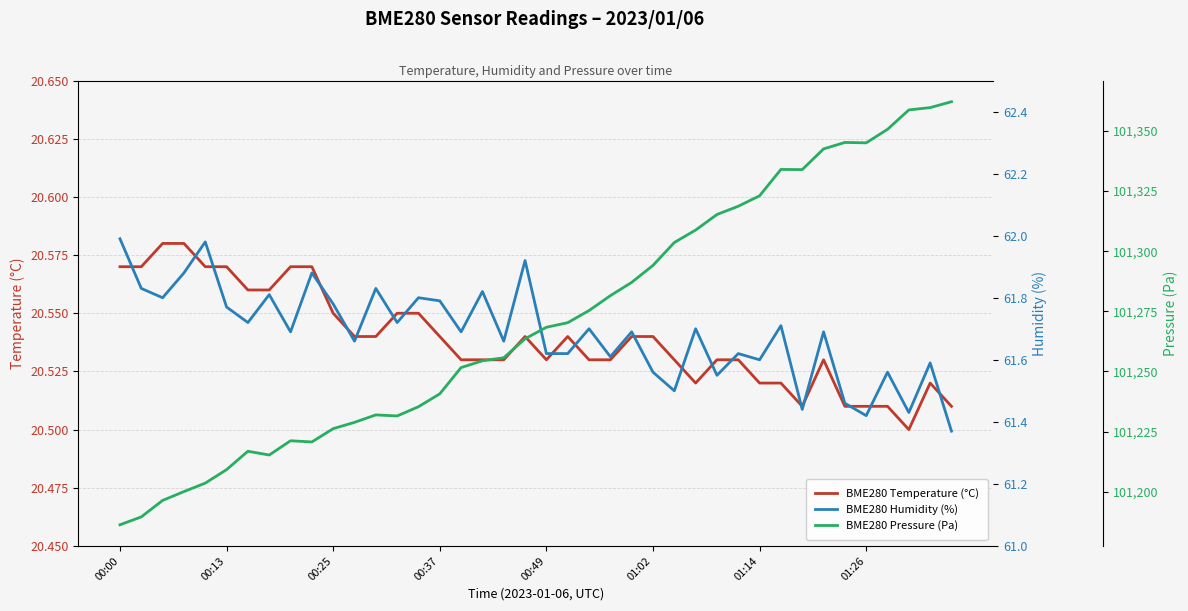

What is the difference between the maximum and minimum values in the BME280 Humidity (%) series?

0.6